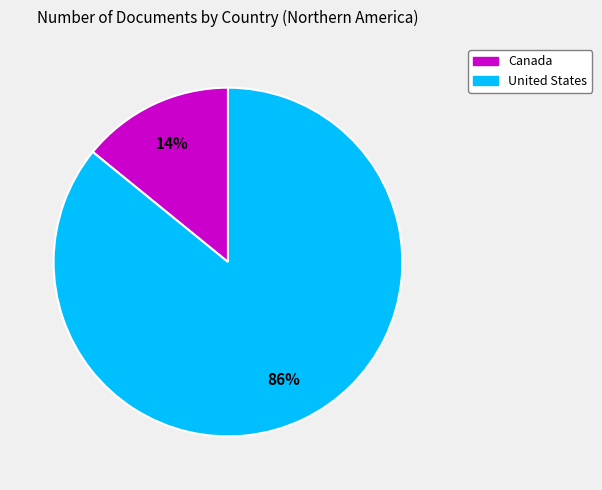

To the nearest percent, what is the average slice percentage?

50%